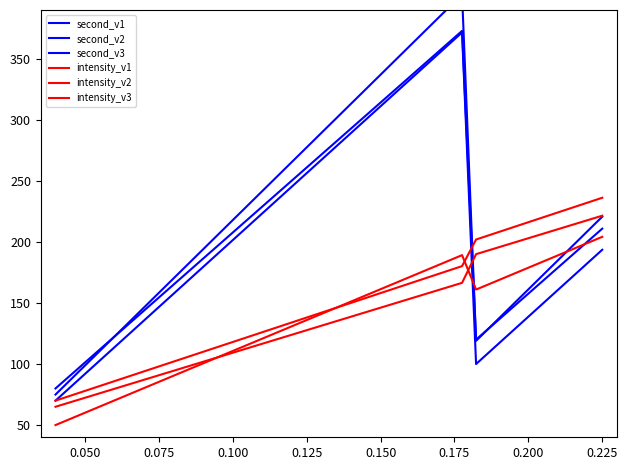

After their last crossing, which series has the higher values: intensity_v3 or second_v2?

intensity_v3